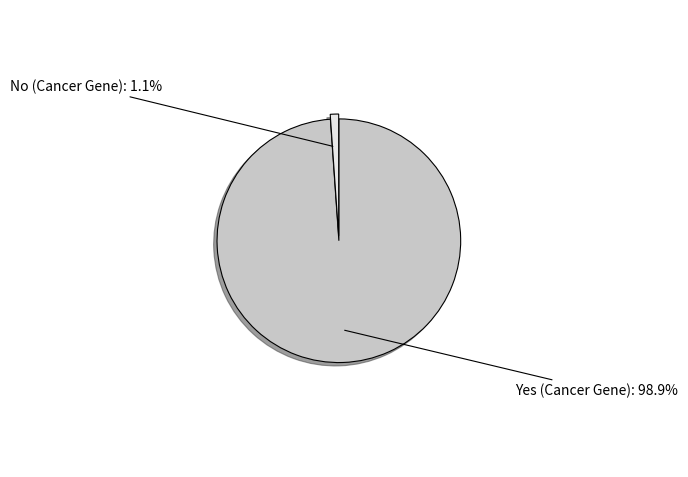

Count the number of slices in the pie.

2